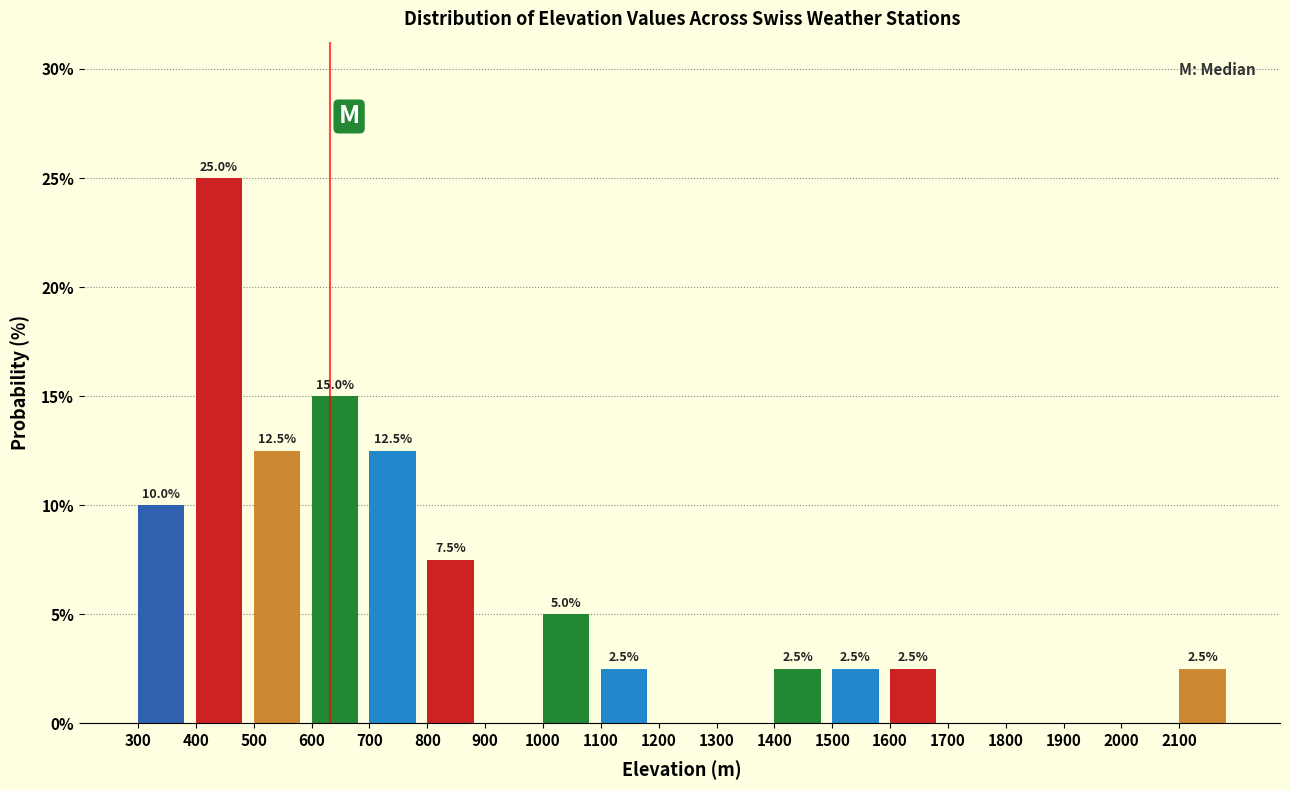

Which range on the x-axis has the tallest bar?

400 to 500